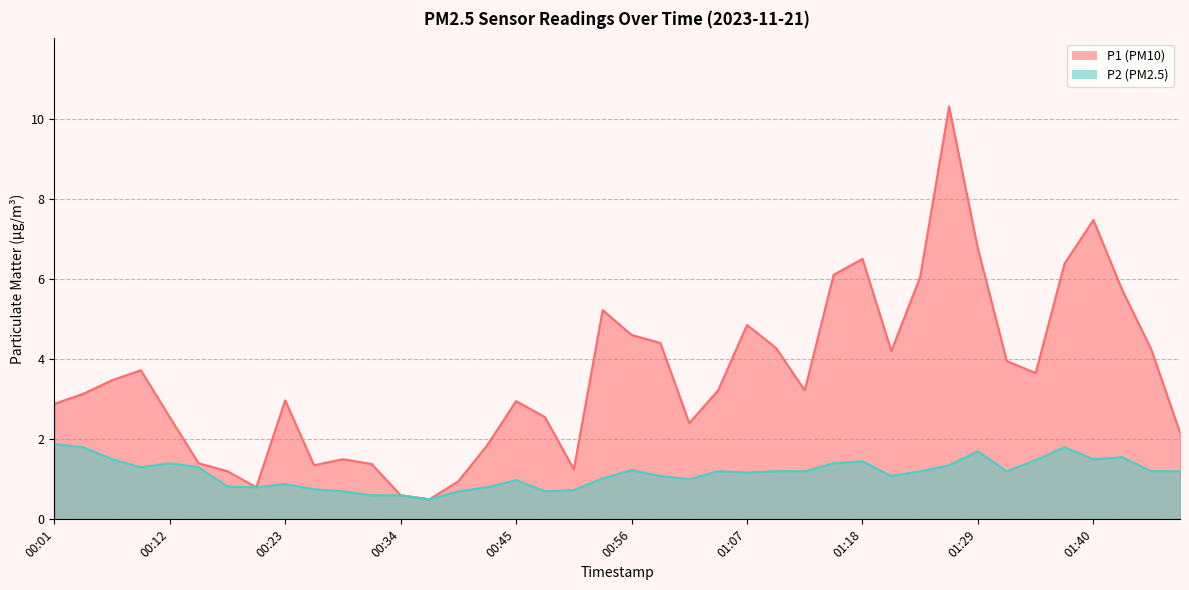

List the series in order of their peak value, highest first.

P1, P2